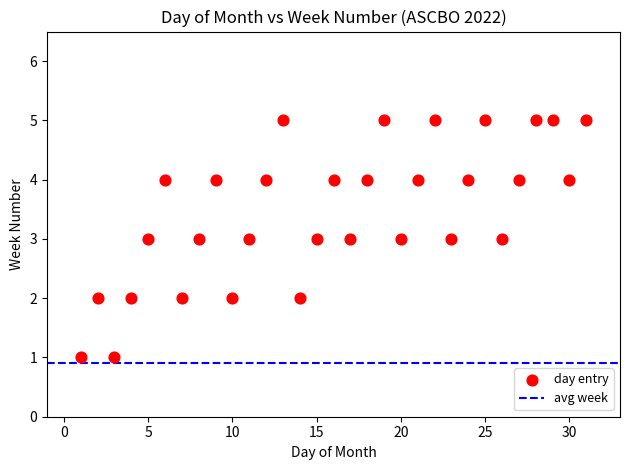

What is the range of Y values (max minus min)?

4